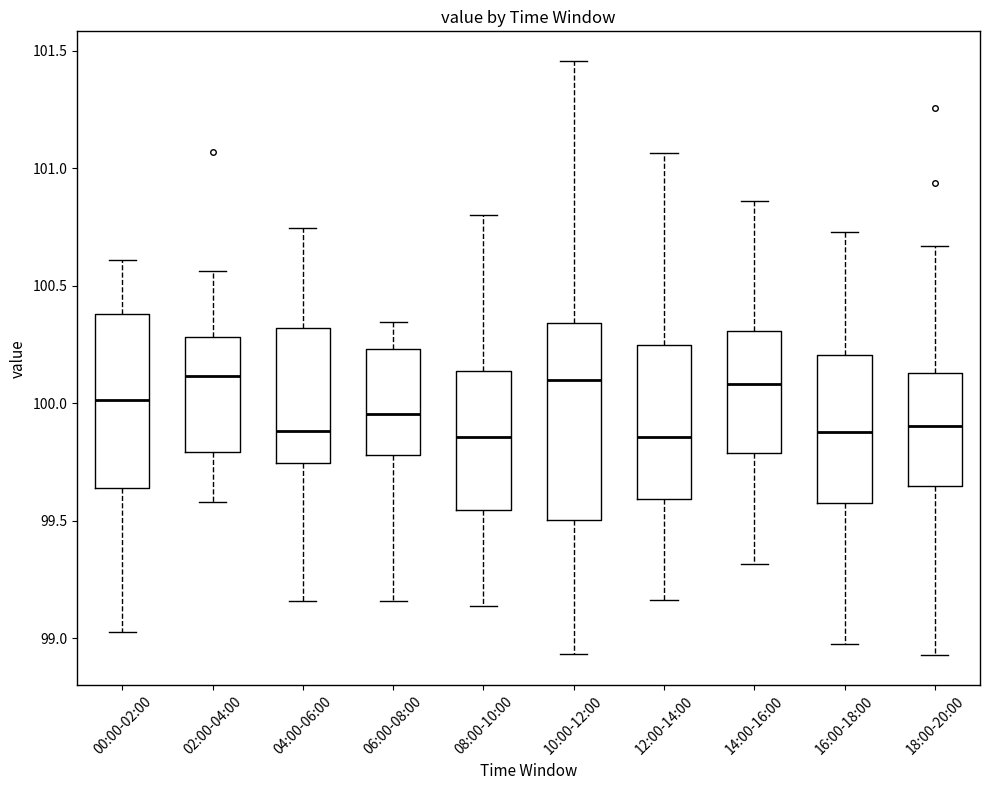

Comparing the boxes themselves (not the whiskers), which one is the tallest?

10:00-12:00